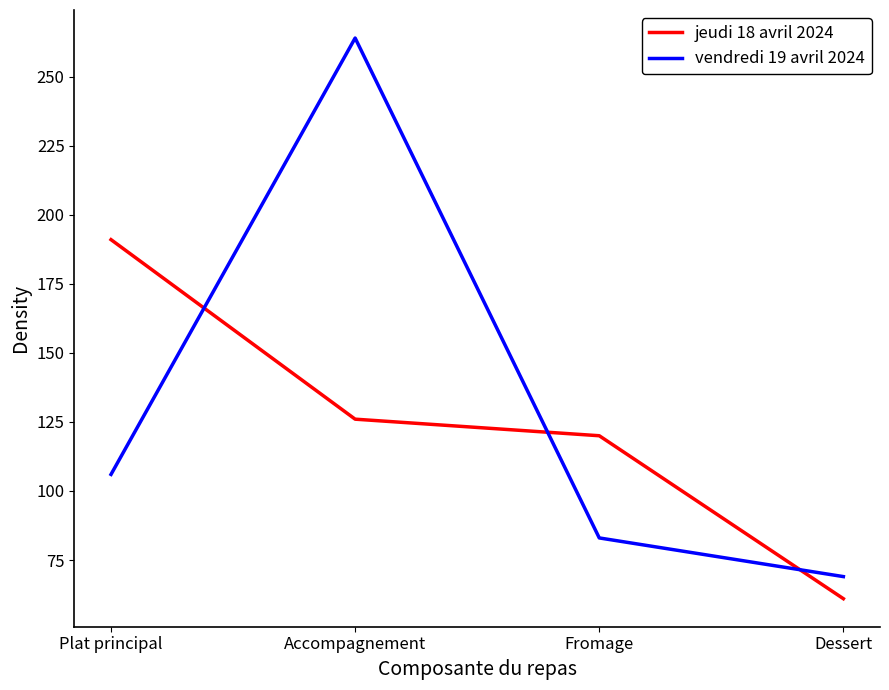

What is the approximate value of vendredi 19 avril 2024 at Fromage?

83